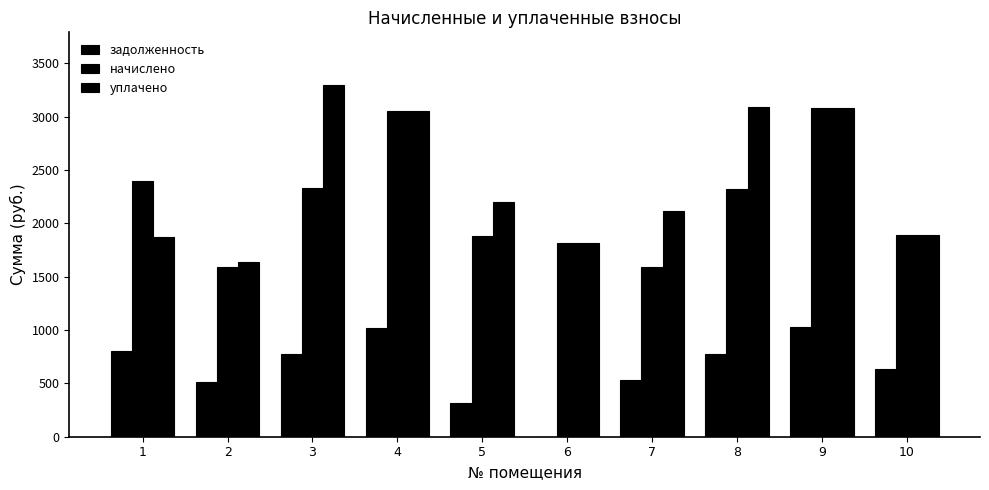

What is the spread (max minus min) of values at 5?

1885.3